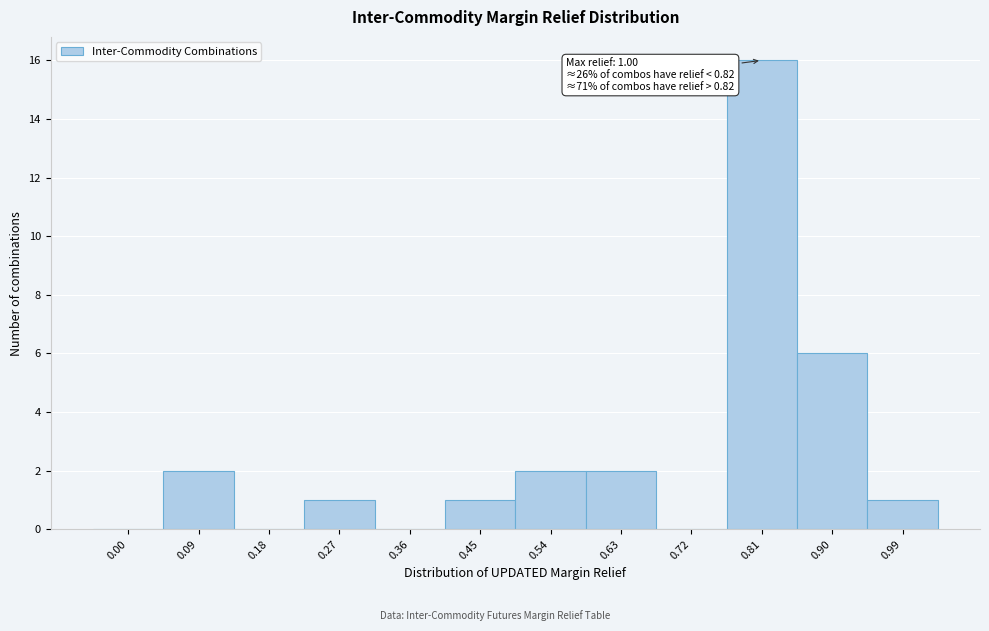

Reading left to right, extract all data points from this chart.

0.00=0	0.09=2	0.18=0	0.27=1	0.36=0	0.45=1	0.54=2	0.63=2	0.72=0	0.81=16	0.90=6	0.99=1